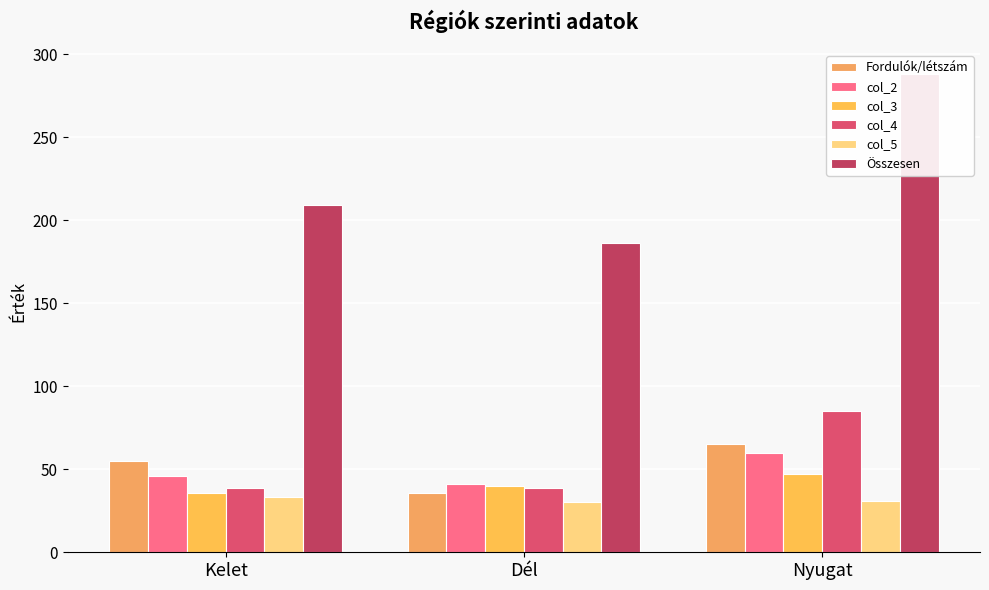

What is the total value across all series at Dél?

372